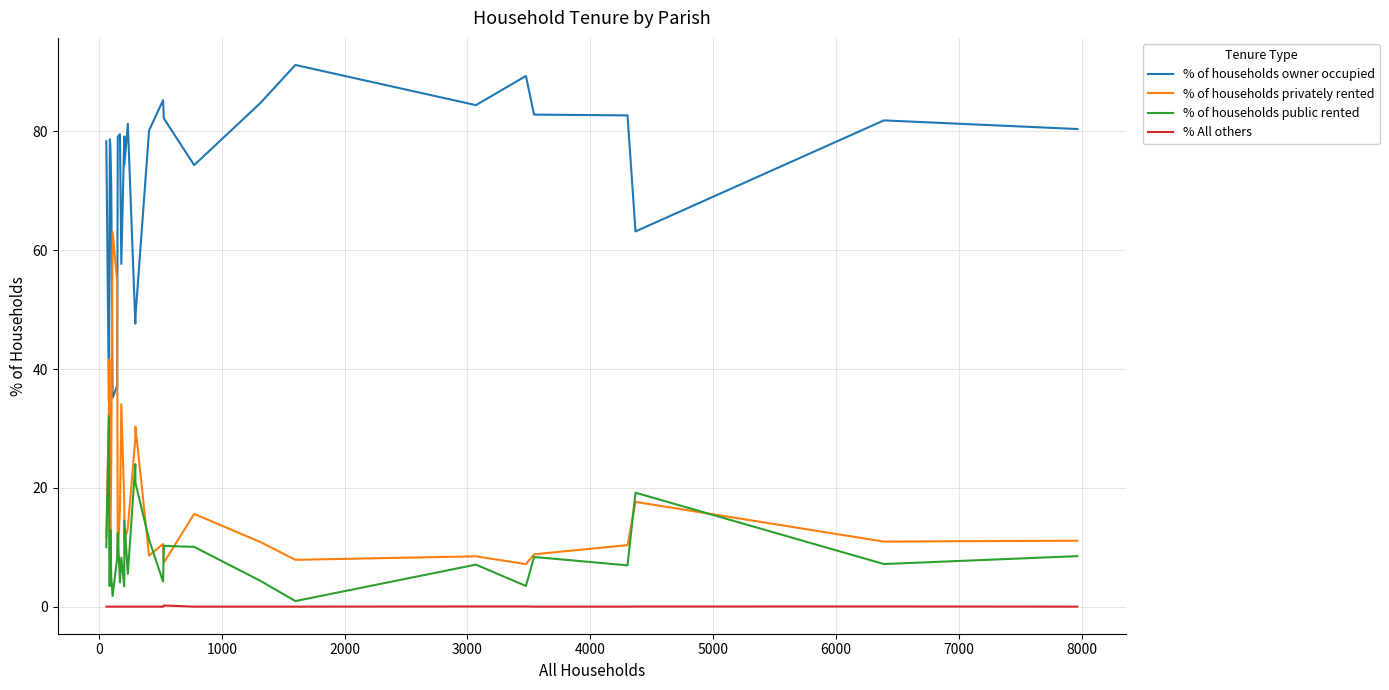

List the series in order of their peak value, lowest first.

% All others, % of households public rented, % of households privately rented, % of households owner occupied